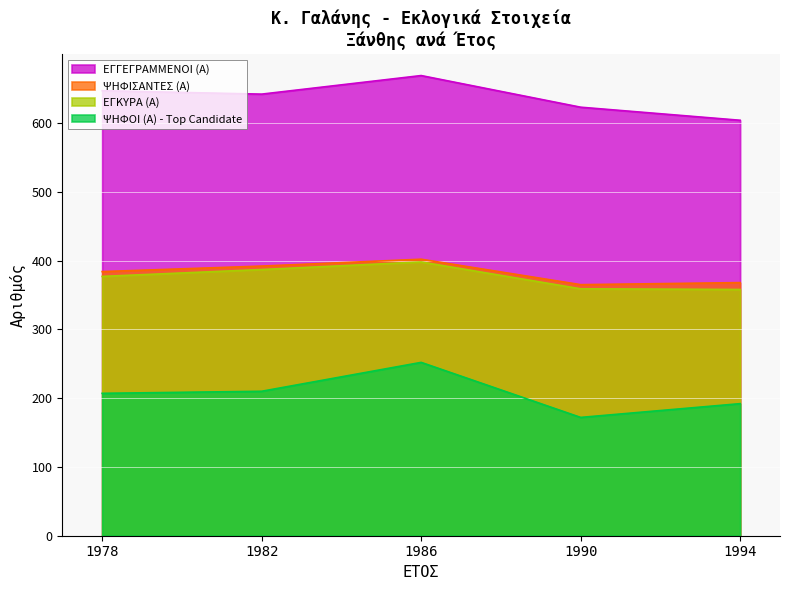

True or false: ΨΗΦΙΣΑΝΤΕΣ (Α) and ΕΓΚΥΡΑ (Α) intersect in this chart.

False